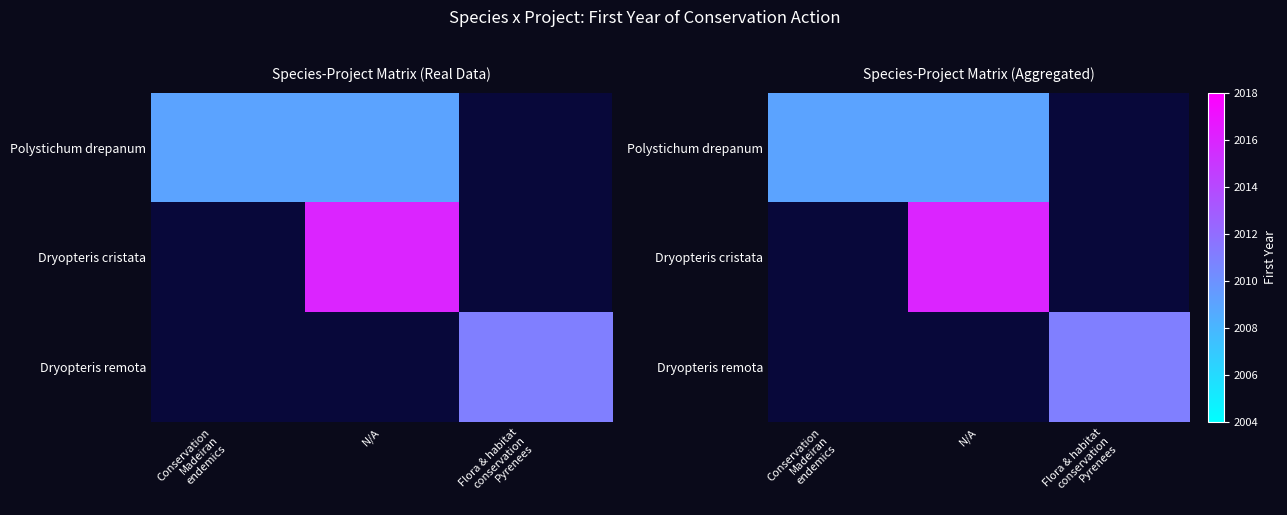

How many categories are shown in the chart?

3